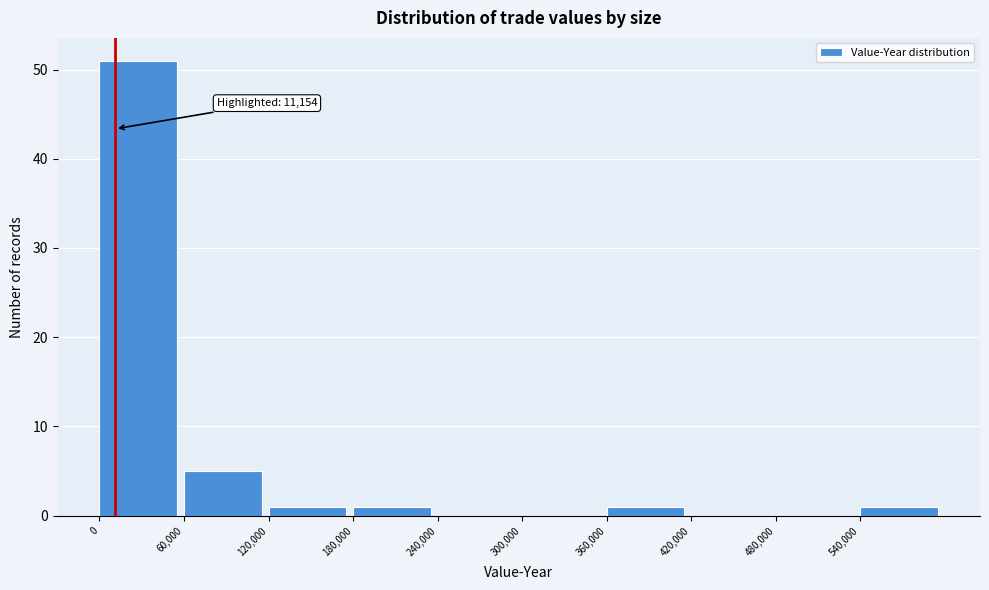

Which range on the x-axis has the tallest bar?

0 to 60000